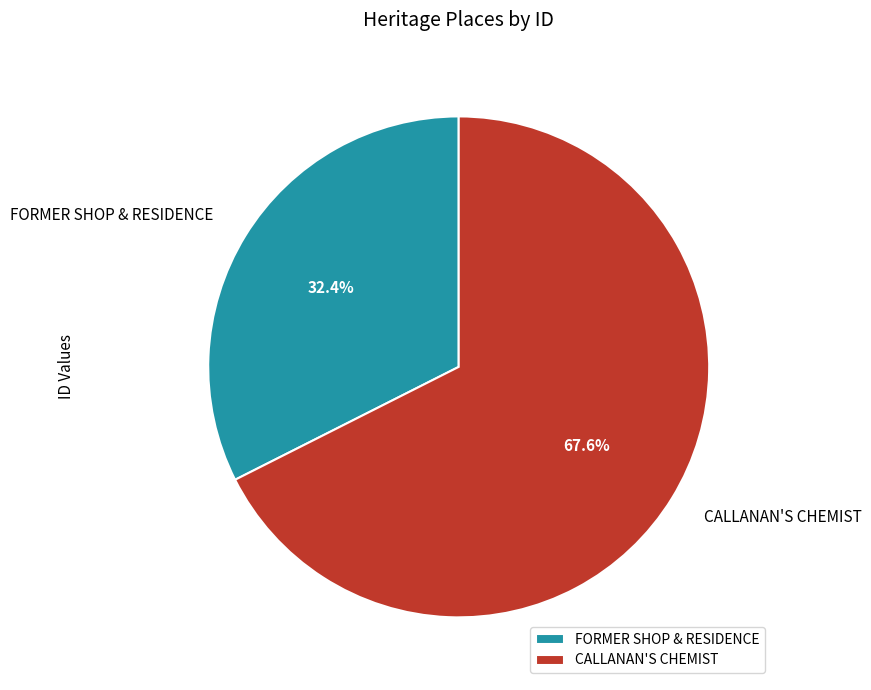

Which category has the smallest portion of the pie?

FORMER SHOP & RESIDENCE